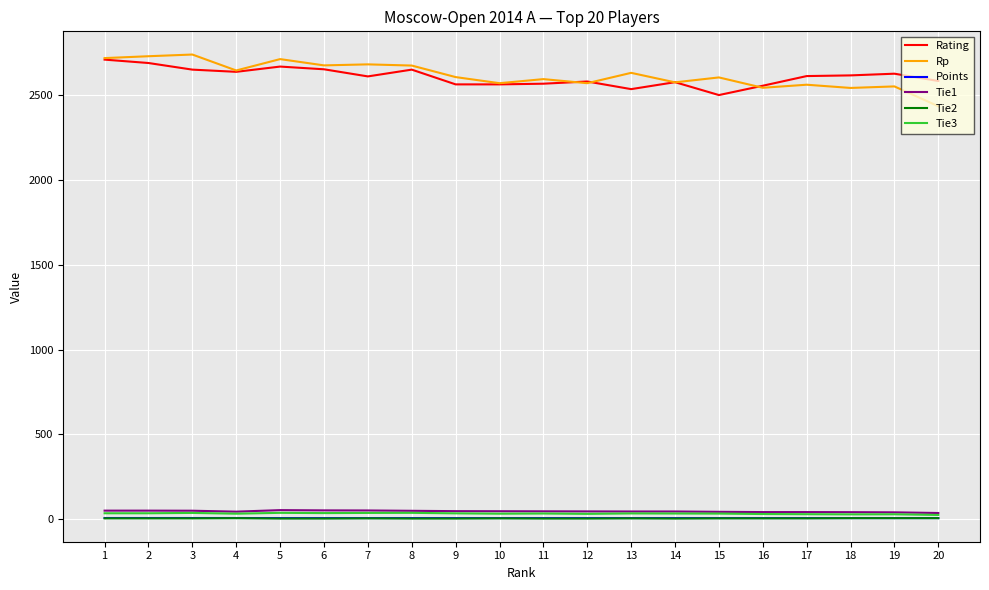

Is this an area chart (filled region under the line)?

No